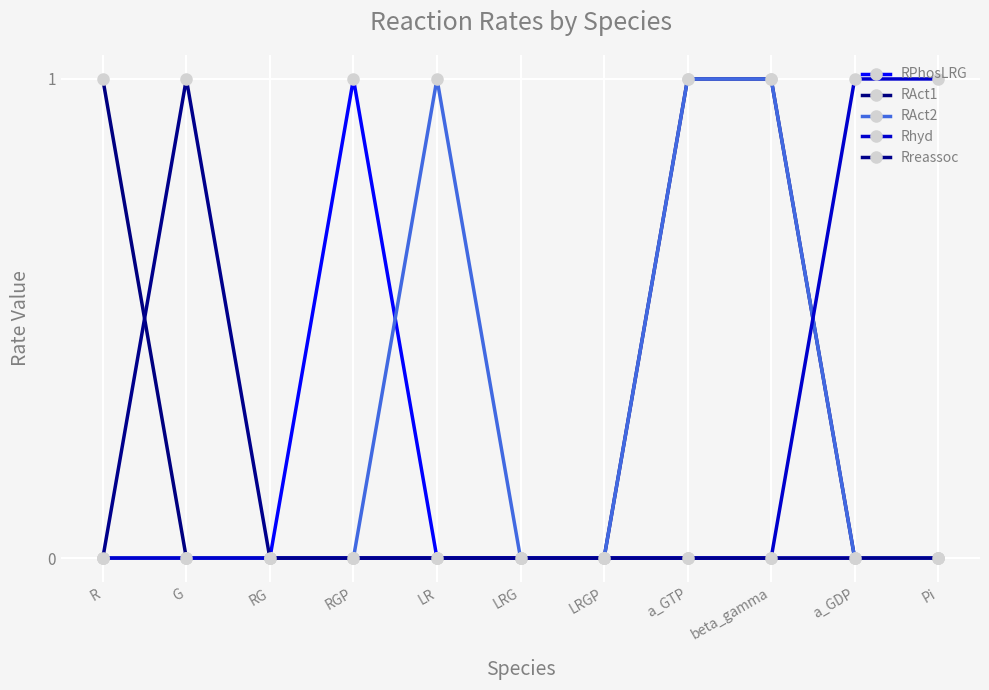

Which category has the highest value in the Rreassoc series?

G